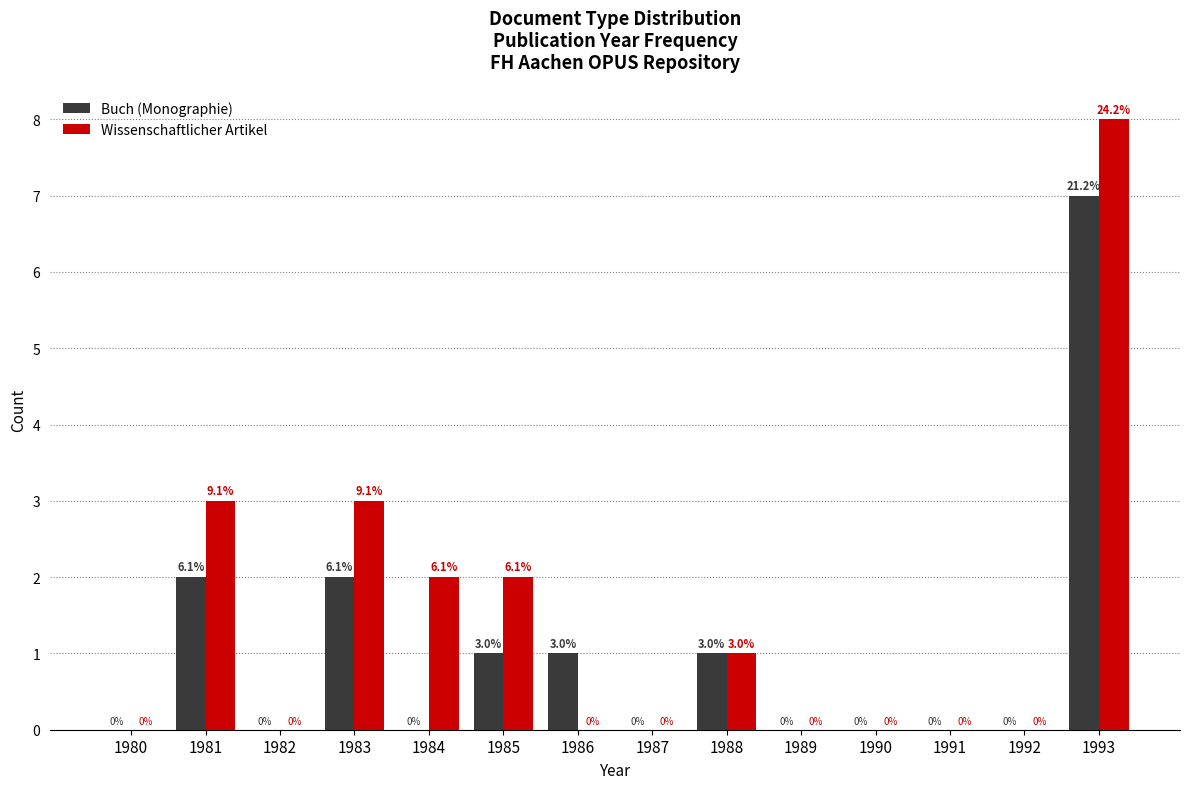

Reading left to right, list all the values displayed in this chart.

Buch (Monographie): 1980=0	1981=2	1982=0	1983=2	1984=0	1985=1	1986=1	1987=0	1988=1	1989=0	1990=0	1991=0	1992=0	1993=7
Wissenschaftlicher Artikel: 1980=0	1981=3	1982=0	1983=3	1984=2	1985=2	1986=0	1987=0	1988=1	1989=0	1990=0	1991=0	1992=0	1993=8